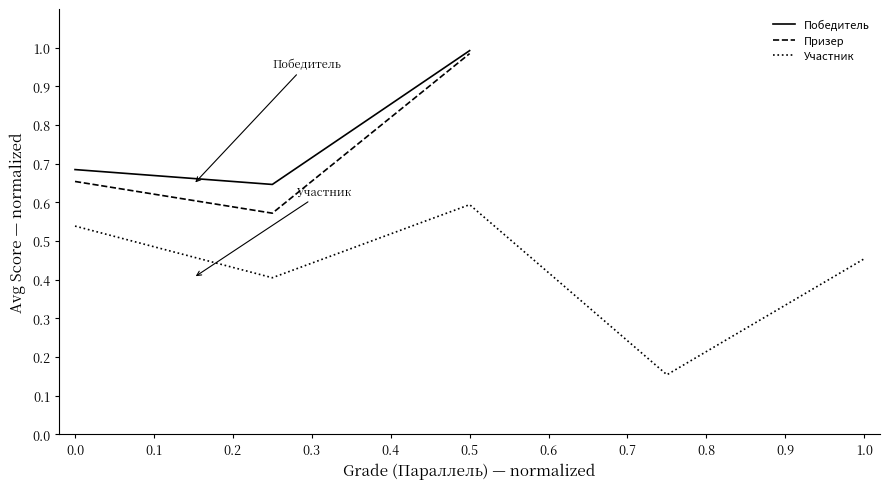

The value of Участник at 0.0 is 0.3. True or false?

False